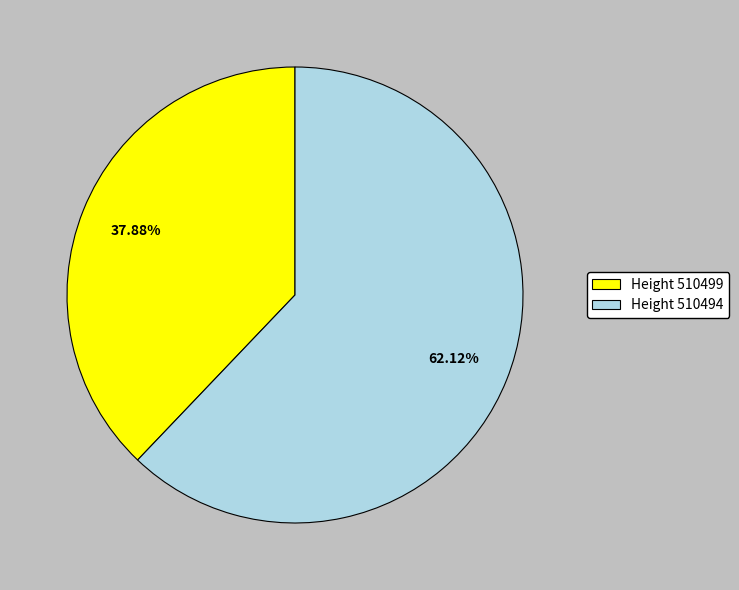

Which category accounts for the majority?

Height 510494